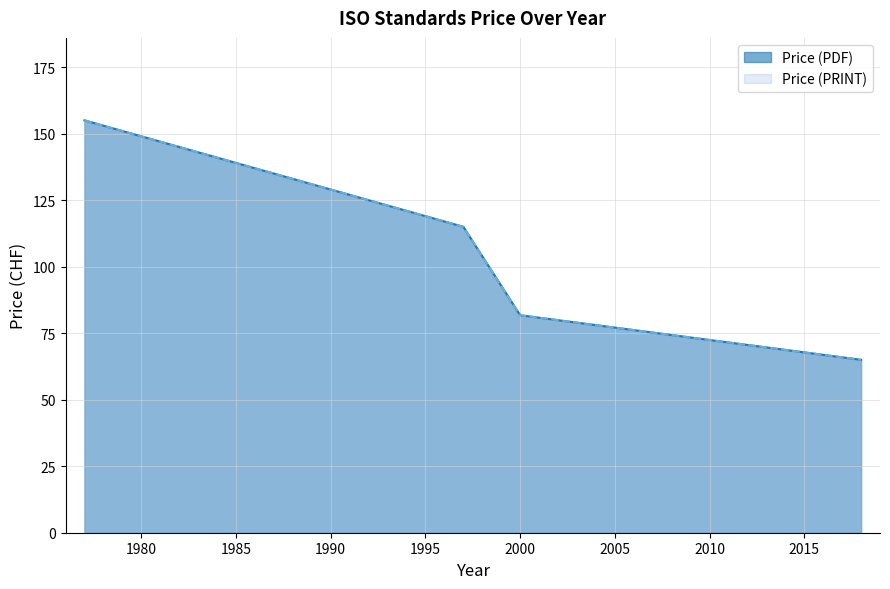

Is the value of Price (PRINT) at 2000 greater than the value of Price (PDF) at 2000?

No